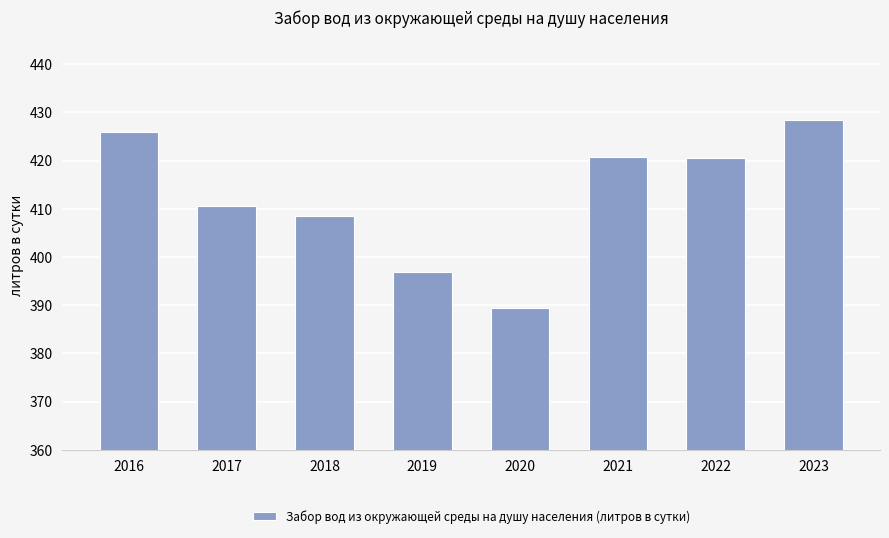

What is the value of the 3rd bar from the left?

408.6